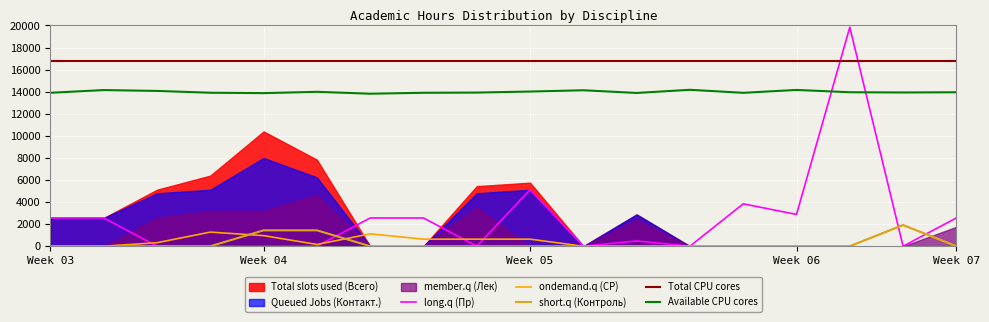

True or false: long.q (Пр) and Available CPU cores cross at least once.

True